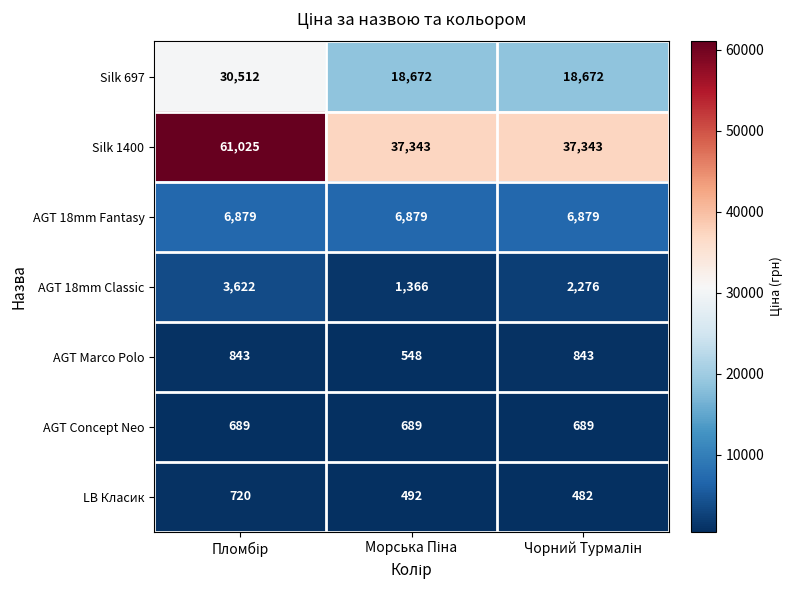

What is the greatest value displayed?

61025